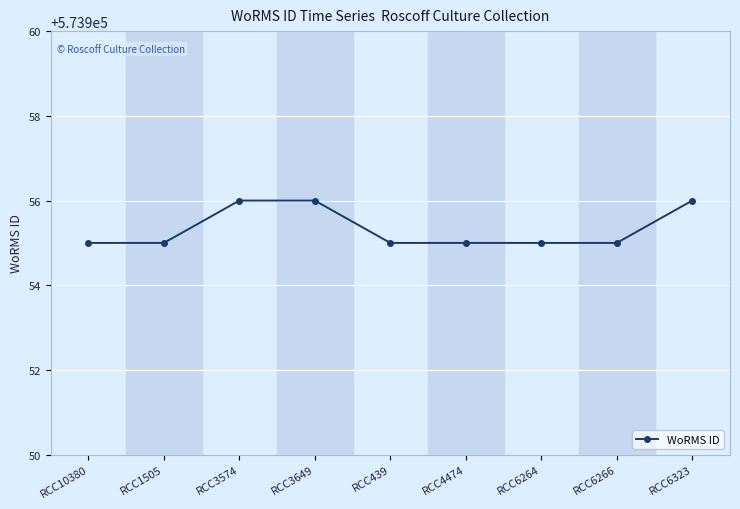

True or false: the data shows 368342 at RCC6266.

False